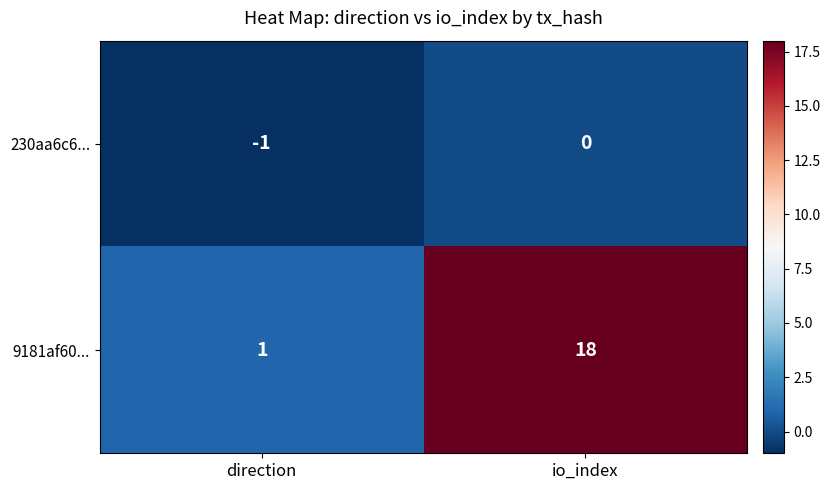

How many data points does each series have?

2